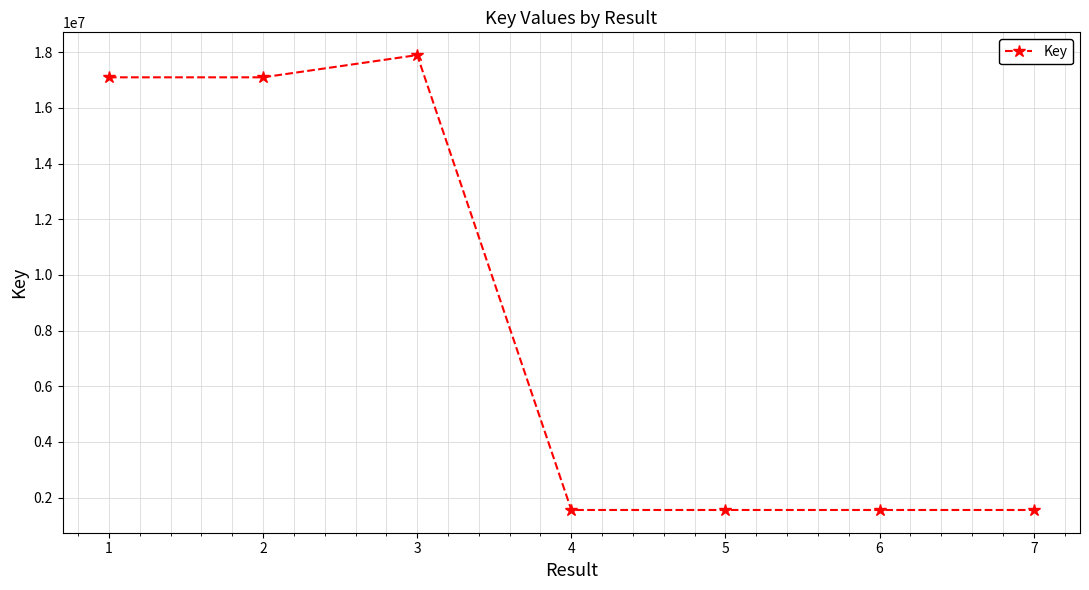

What is the greatest value displayed?

17900489